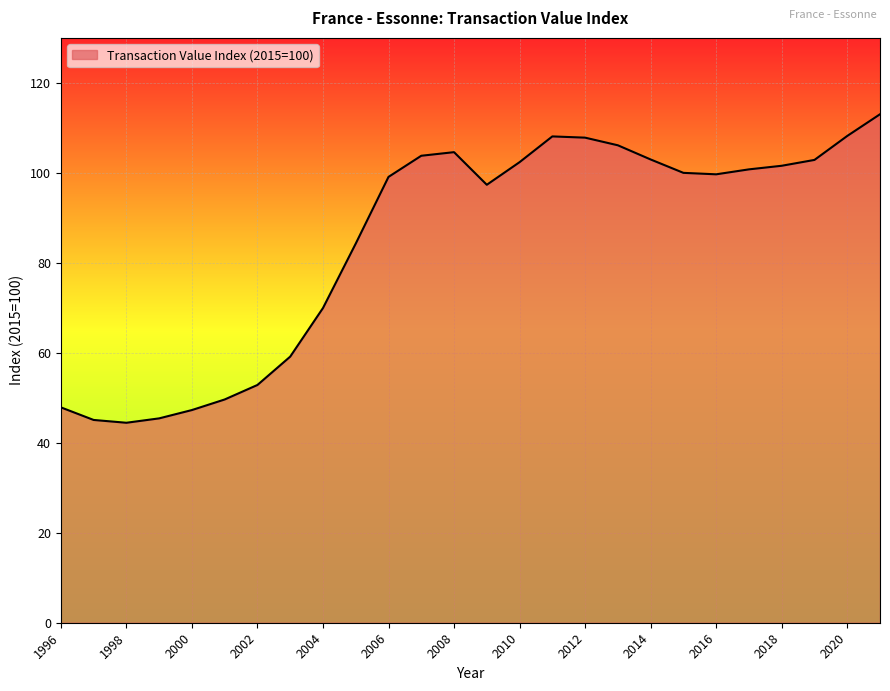

What is the difference between the maximum and minimum values?

68.6